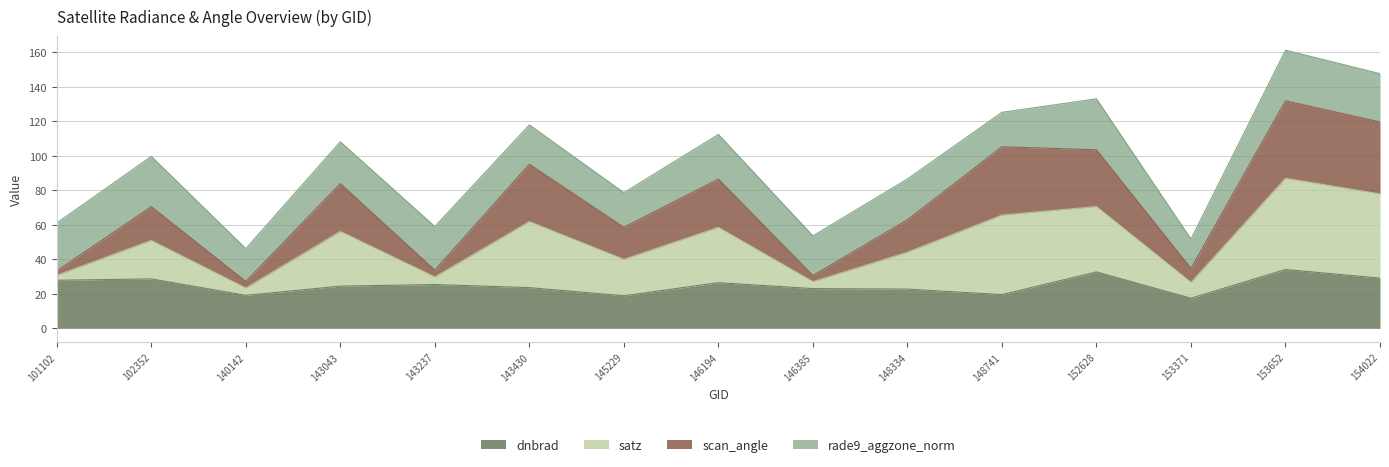

What is the maximum value for dnbrad?

34.1